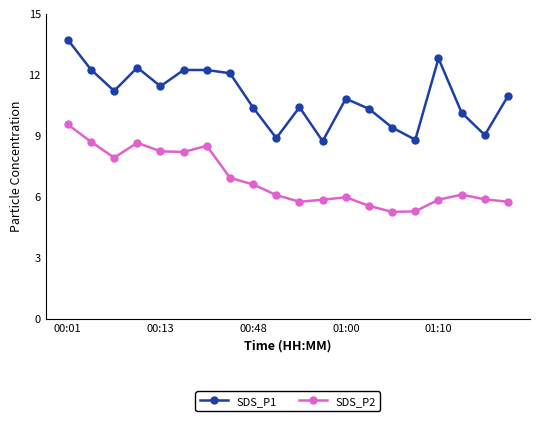

What is the average value of the SDS_P1 series?

10.9